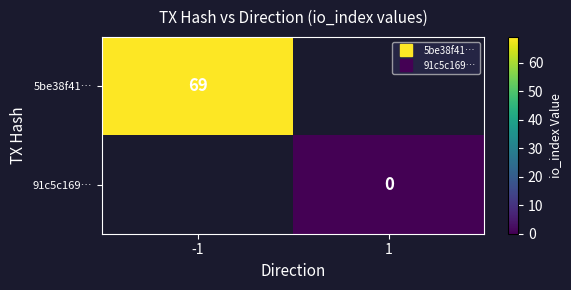

Which category has the lowest value in the 5be38f41… series?

-1